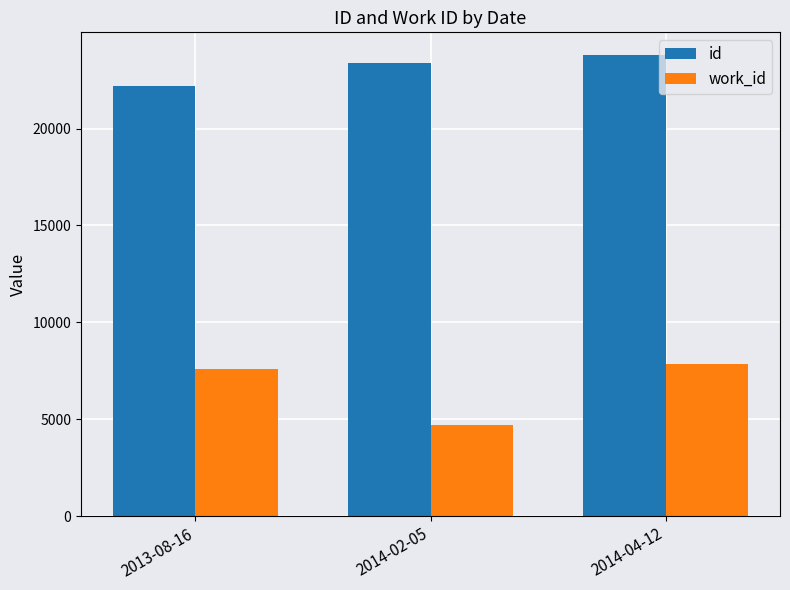

What is the label of the 2nd bar from the right?

2014-02-05